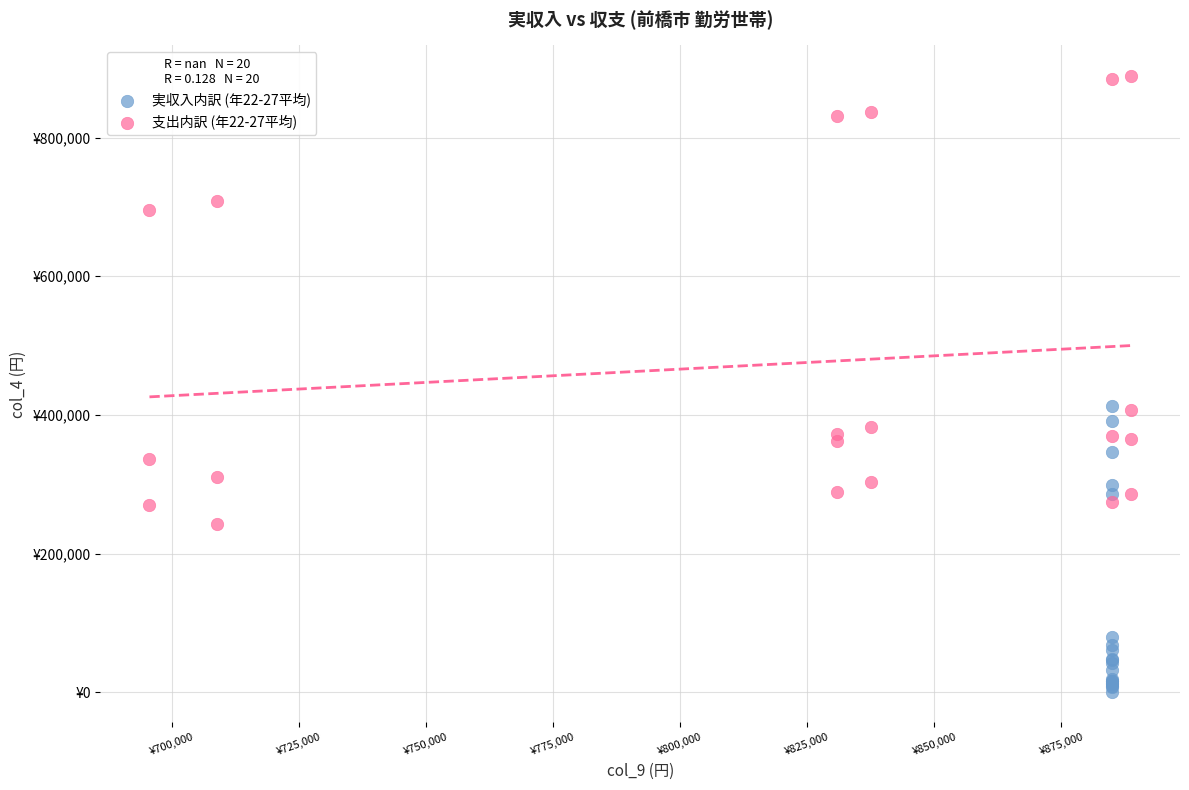

Which series has the widest spread of Y values?

支出内訳 (年22-27平均)